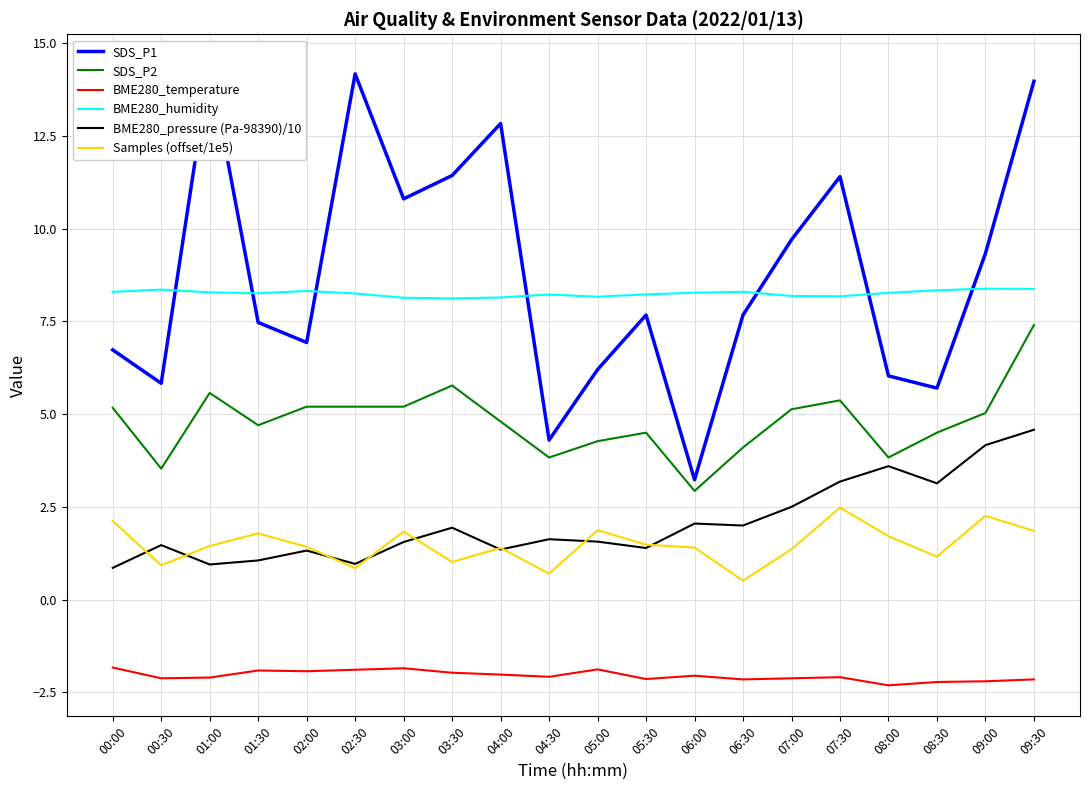

Count the number of data series in this chart.

6